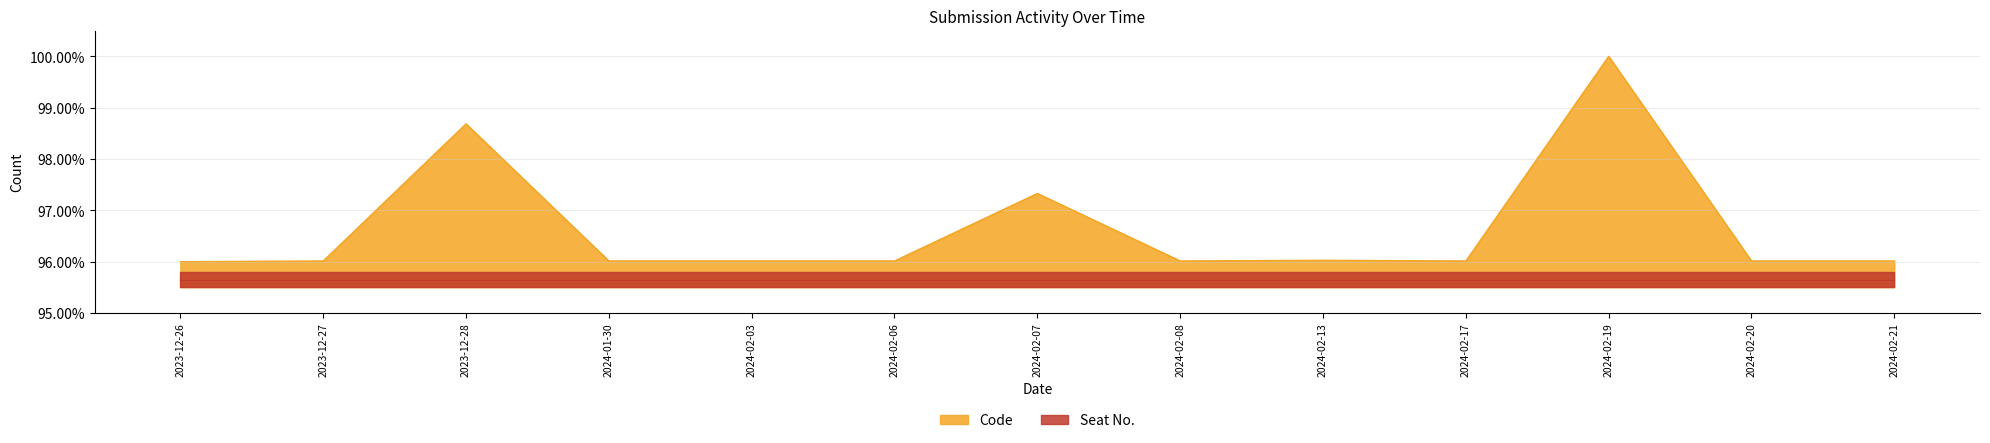

Reading left to right, extract all data points from this chart.

96.0	96.0	98.7	96.0	96.0	96.0	97.3	96.0	96.0	96.0	100.0	96.0	96.0